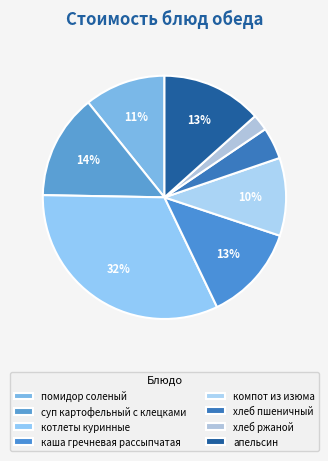

What percentage do каша гречневая рассыпчатая and апельсин together represent?

26.1%